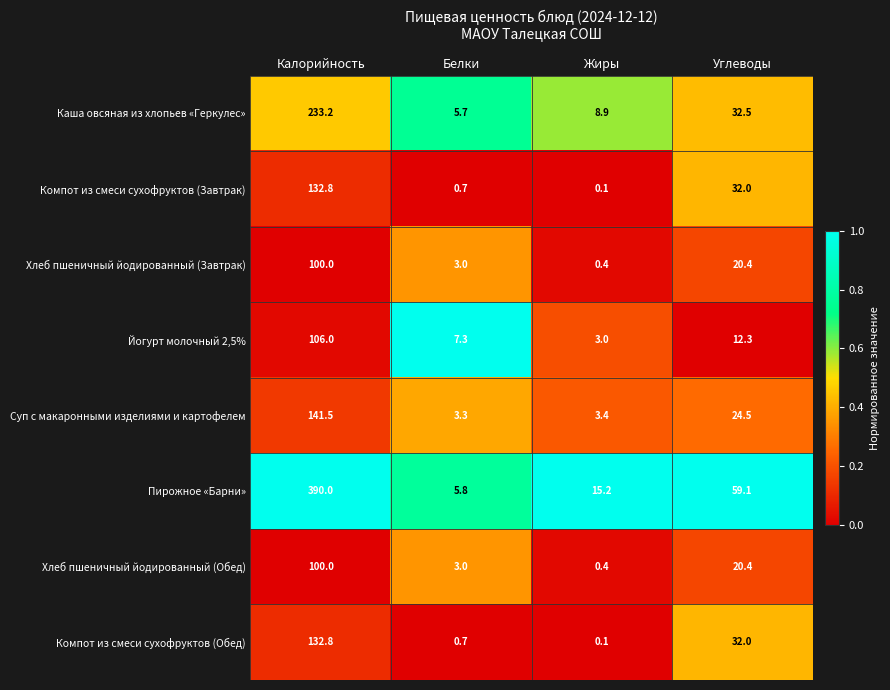

What is the difference between the Компот из смеси сухофруктов (Завтрак) values at Углеводы and Калорийность?

100.8